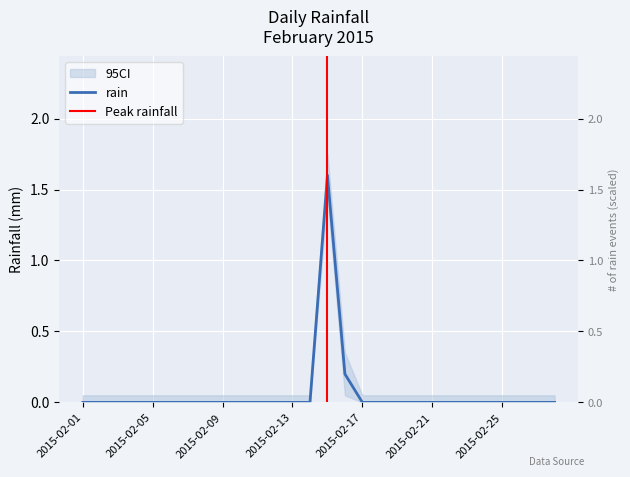

Which label corresponds to the largest value in the chart?

2015-02-15